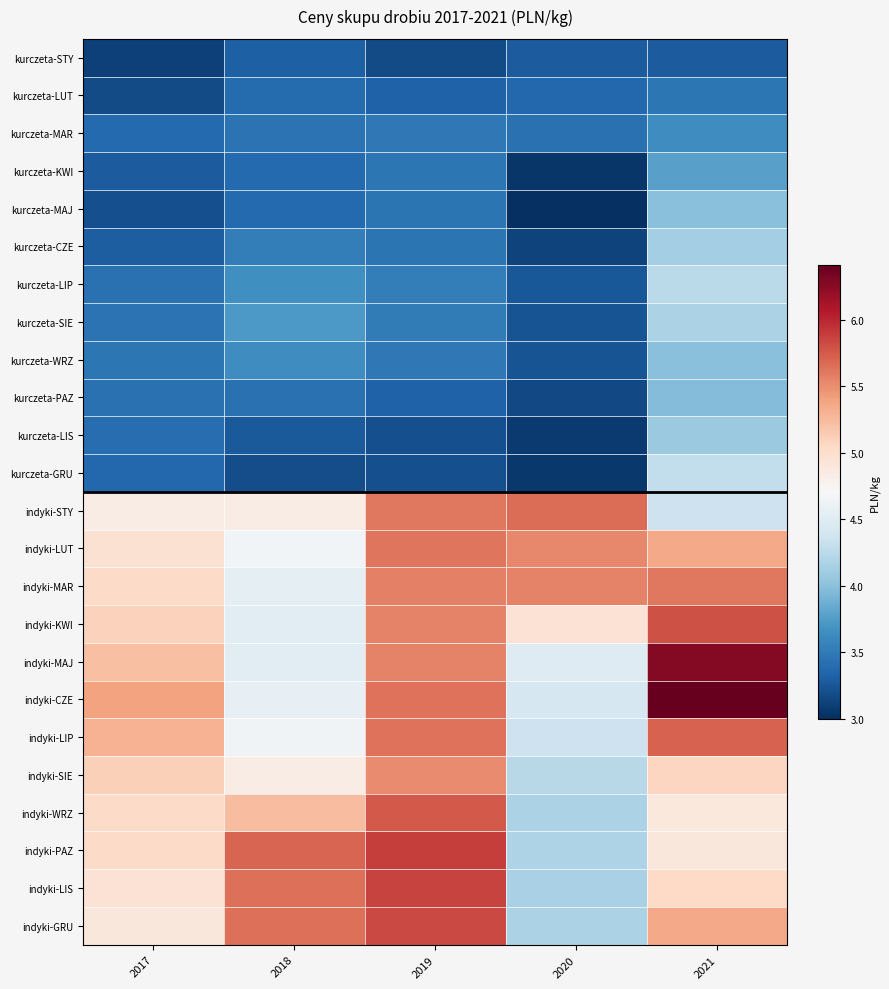

How many distinct data groups are displayed?

24